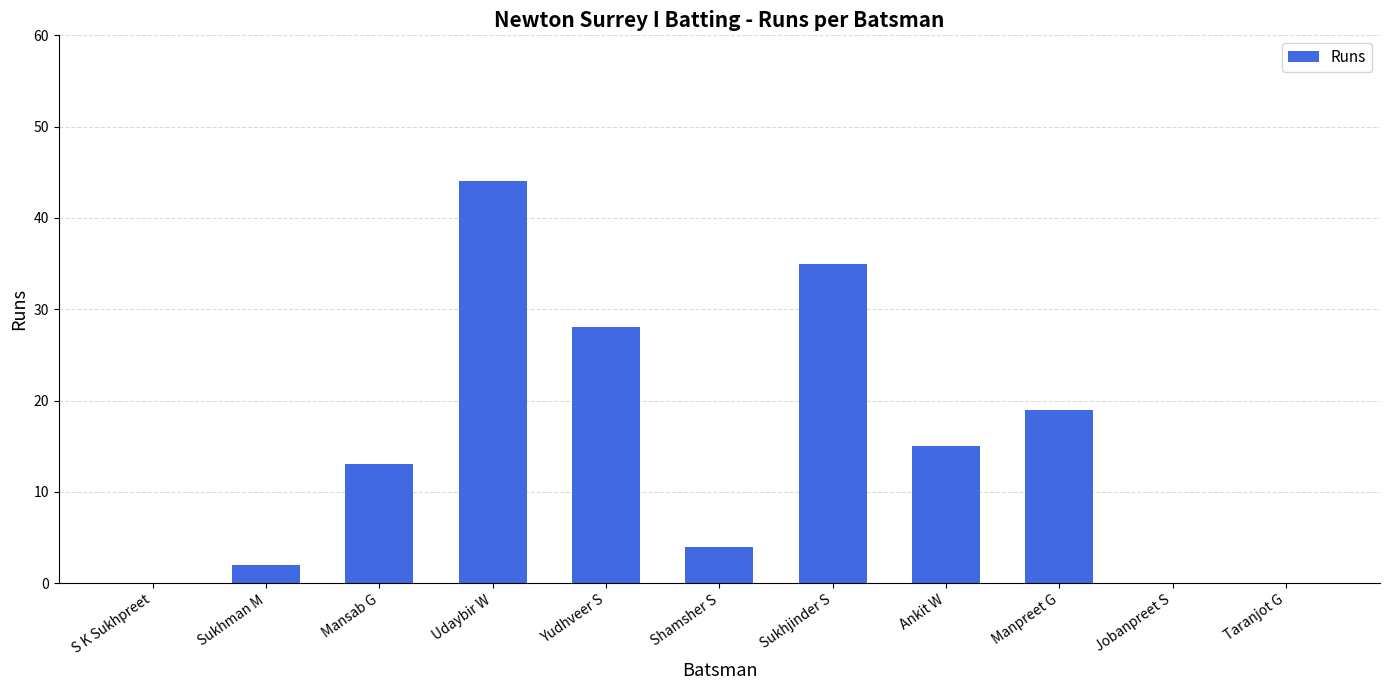

Where is the data nearest to the value 22?

Manpreet G